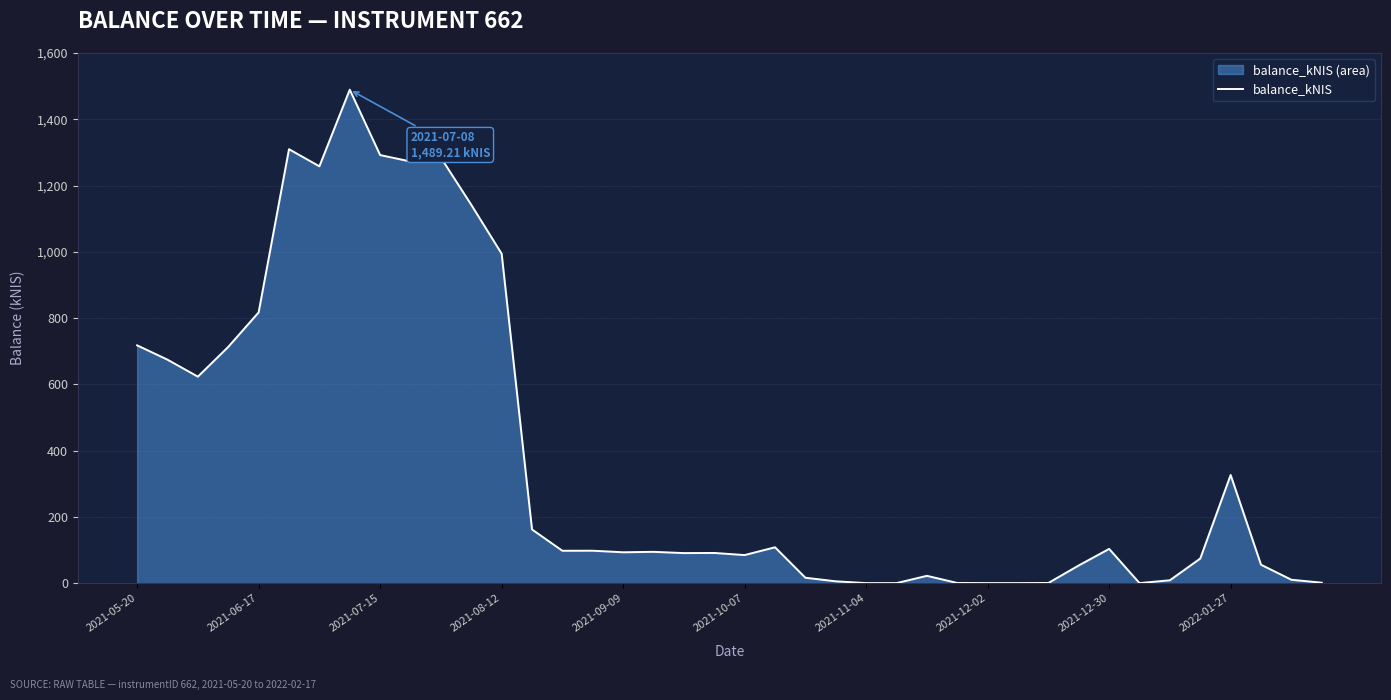

What is the difference between the maximum and minimum values?

1489.2